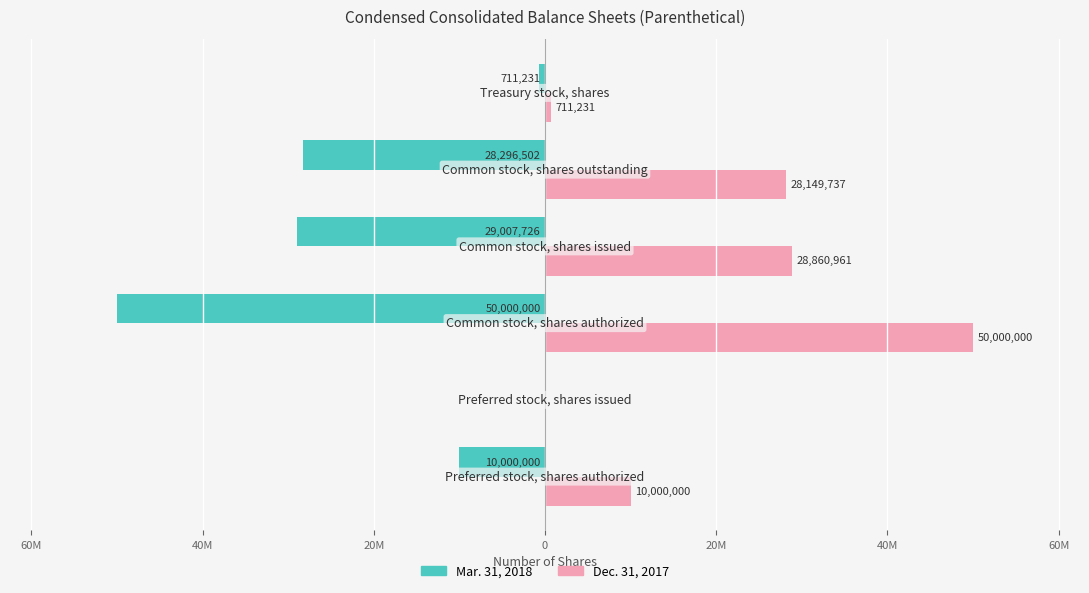

What are all the series names shown in the legend?

Mar. 31, 2018, Dec. 31, 2017